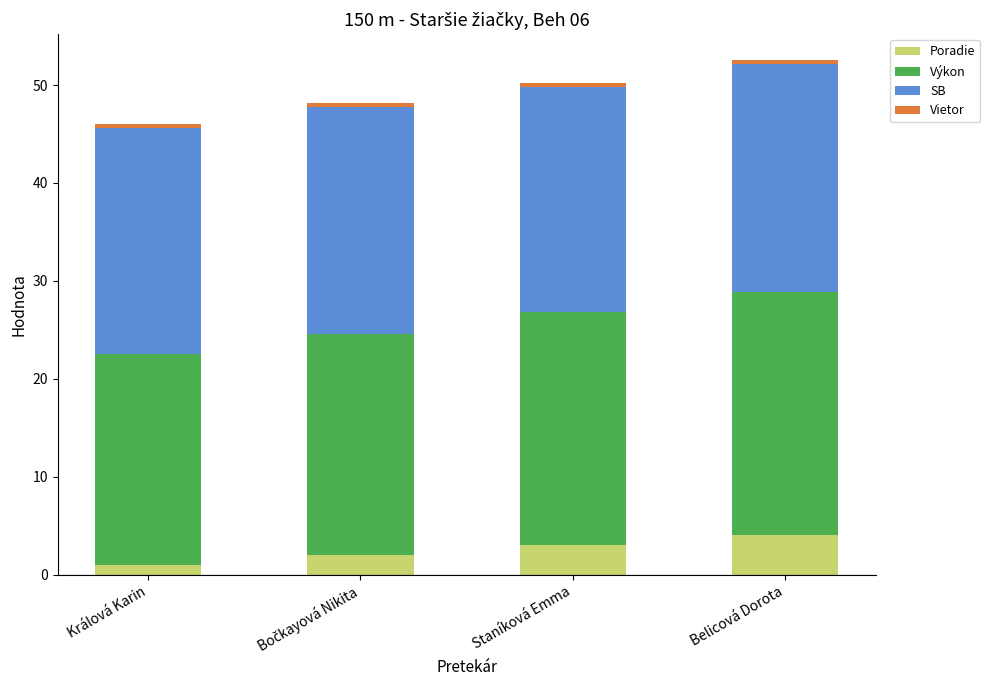

What is the average value of the Poradie series?

2.5